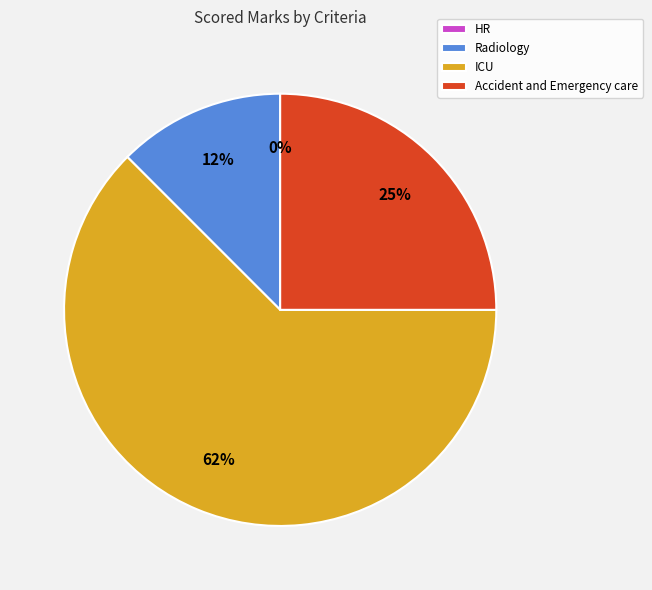

Combined, what portion of the pie is ICU and Radiology?

75.0%